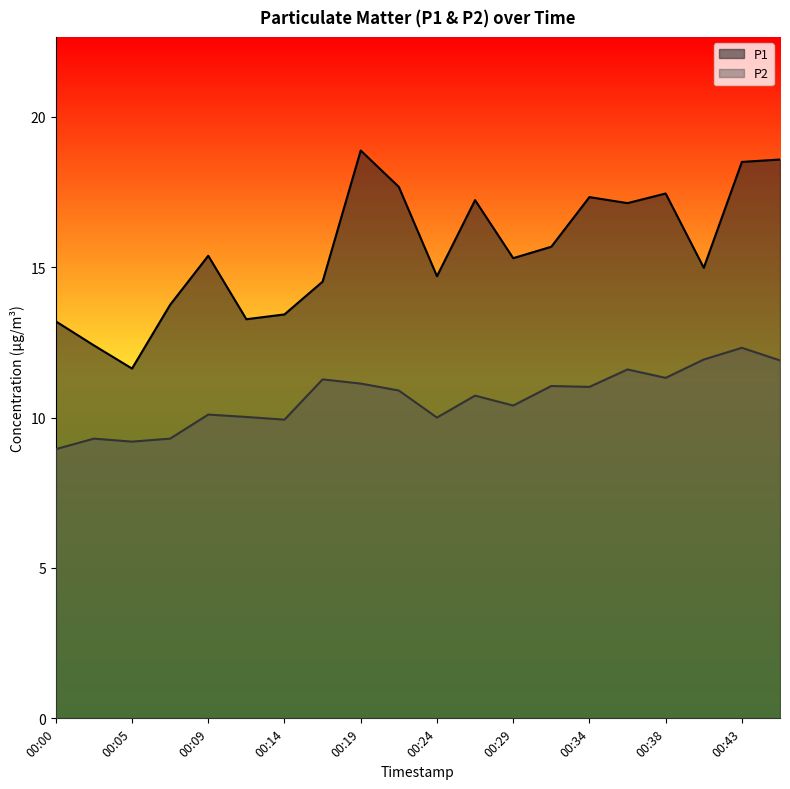

What is the average value of the P1 series?

15.6